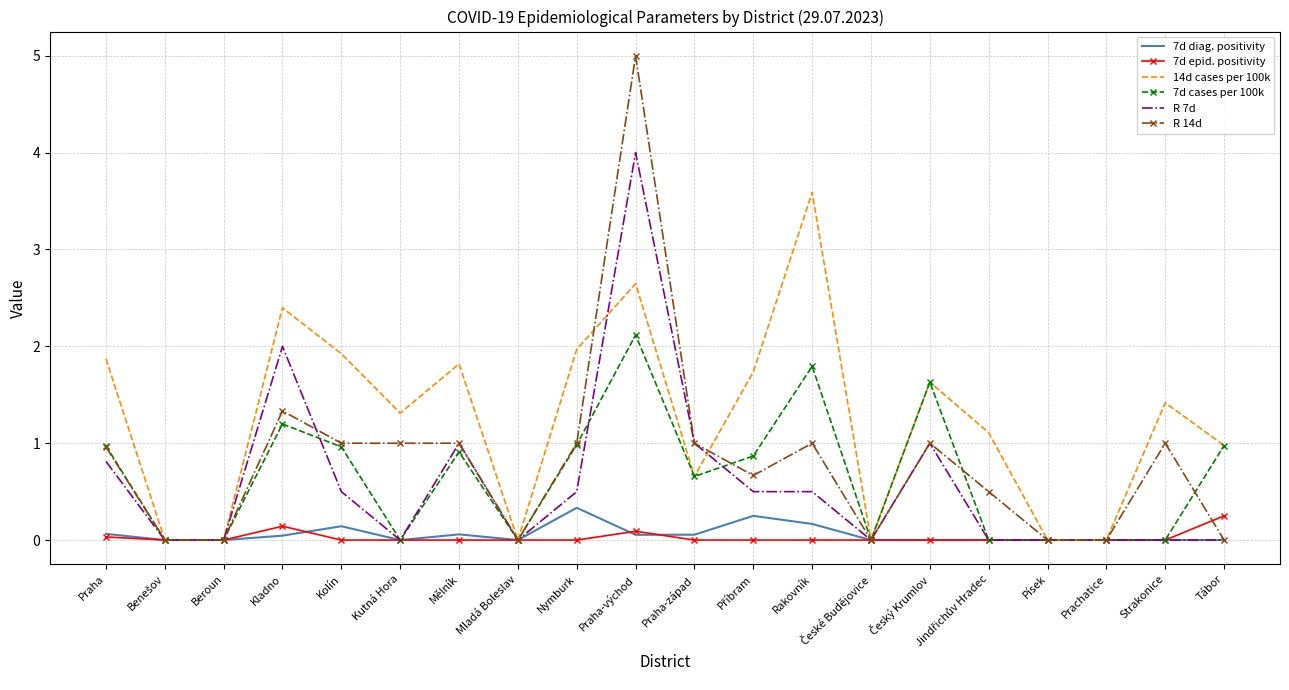

List the series in order of their peak value, highest first.

R 14d, R 7d, 14d cases per 100k, 7d cases per 100k, 7d diag. positivity, 7d epid. positivity